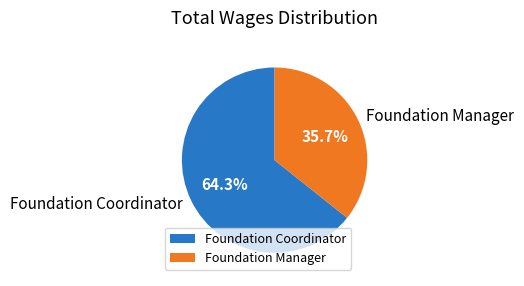

To the nearest percent, what is the average slice percentage?

50%